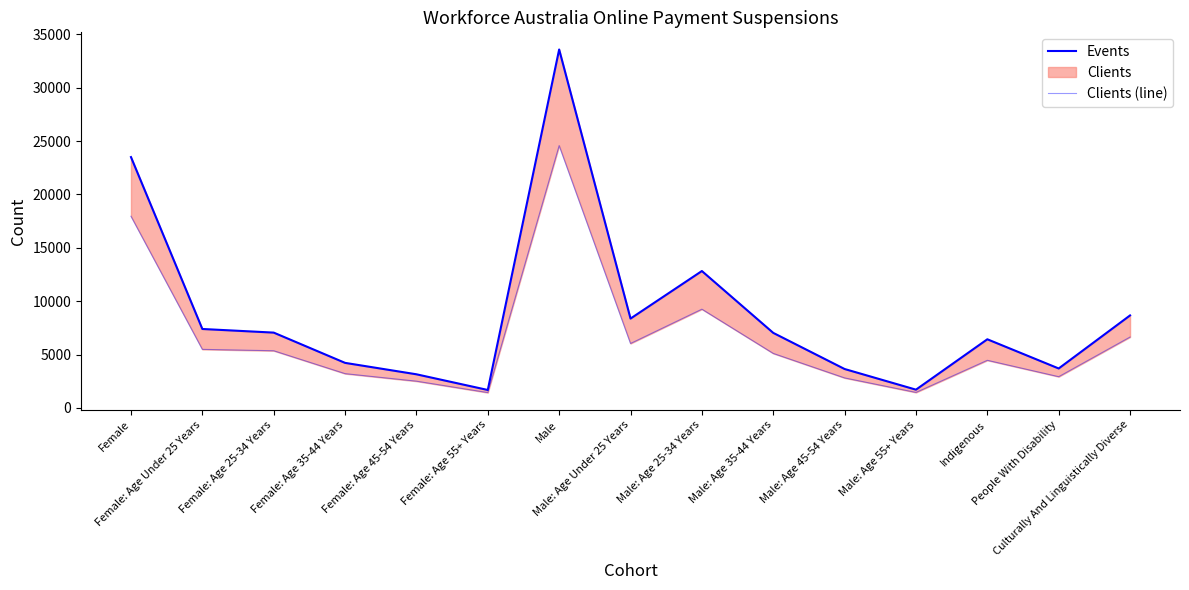

At which category is the sum across all series the highest?

Male